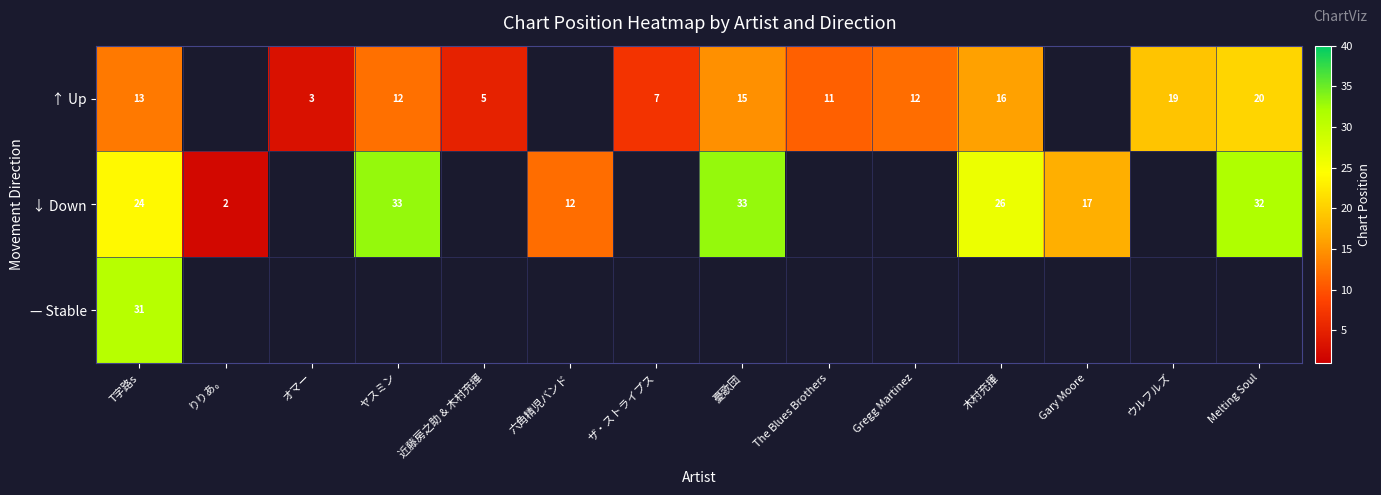

The ↓ Down series shows 53 at ヤスミン. True or false?

False